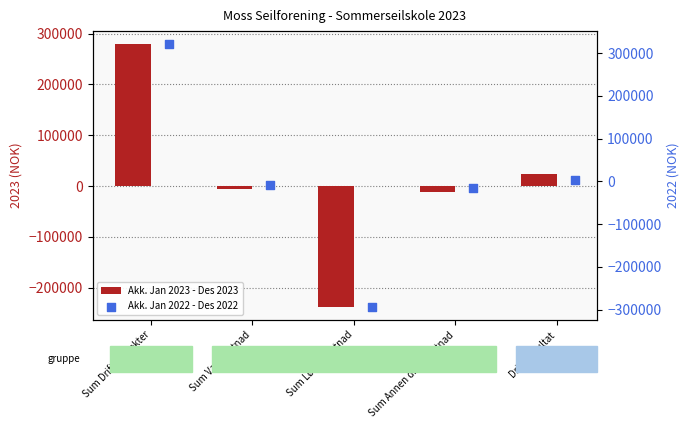

What is the total value across all series at Sum Annen driftskostnad?

-27672.7